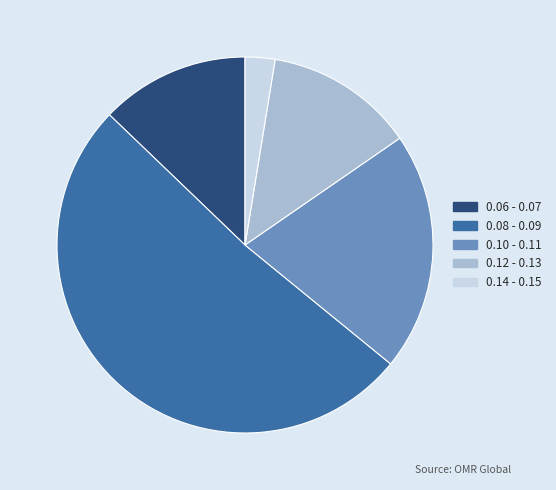

Is it true that 0.08 - 0.09 is 51% of the pie?

True